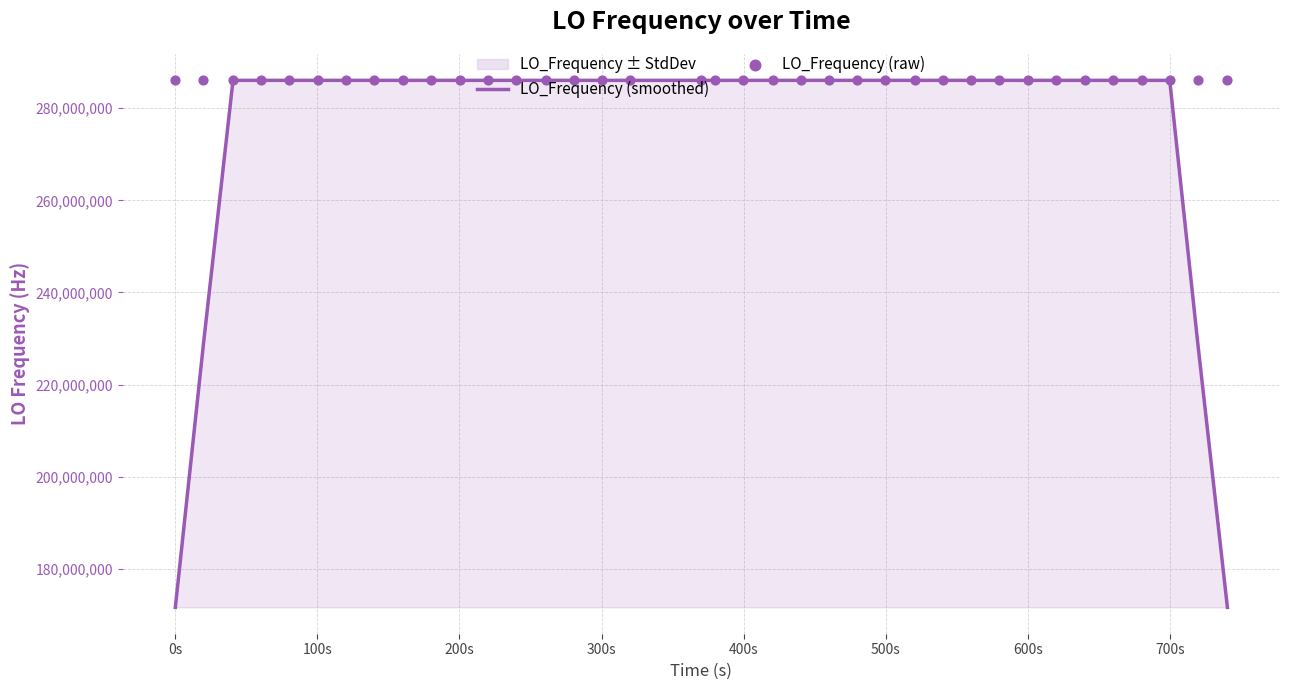

What is the total value across all series at 400s?

572093980.1